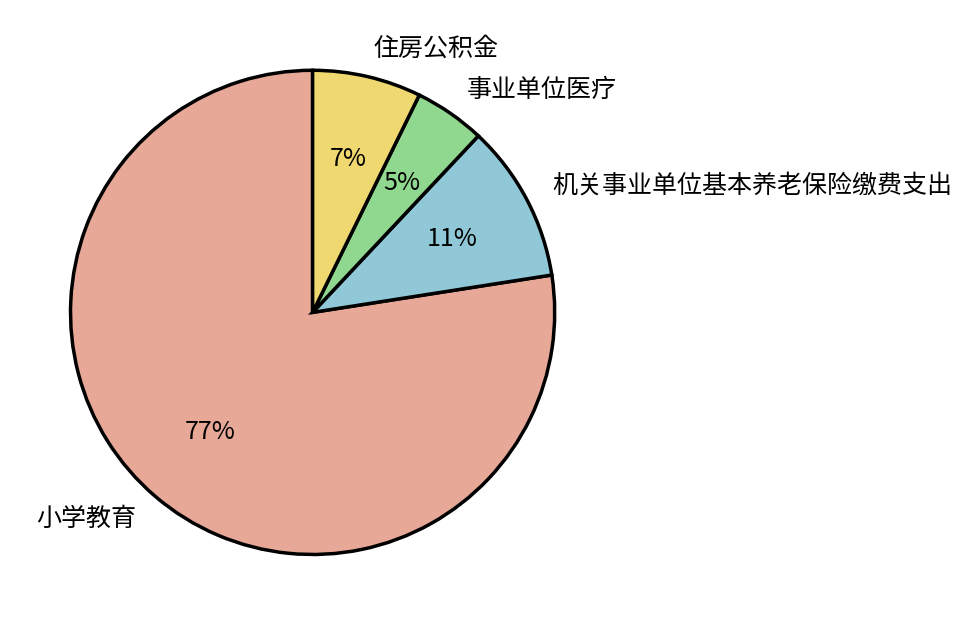

Rank the categories by value from highest to lowest.

小学教育, 机关事业单位基本养老保险缴费支出, 住房公积金, 事业单位医疗